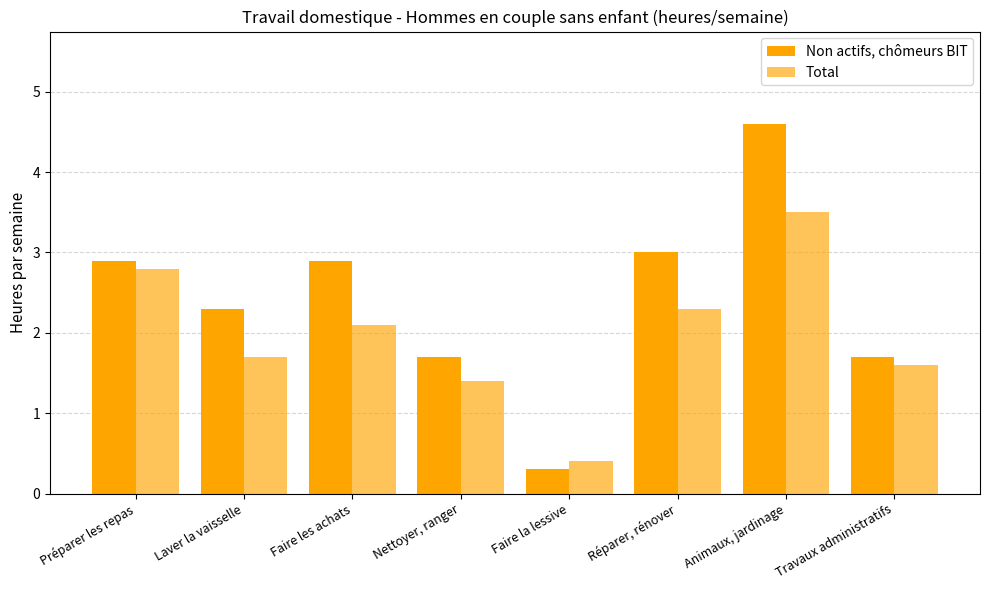

What is the difference between the second highest and minimum values in the Total series?

2.4